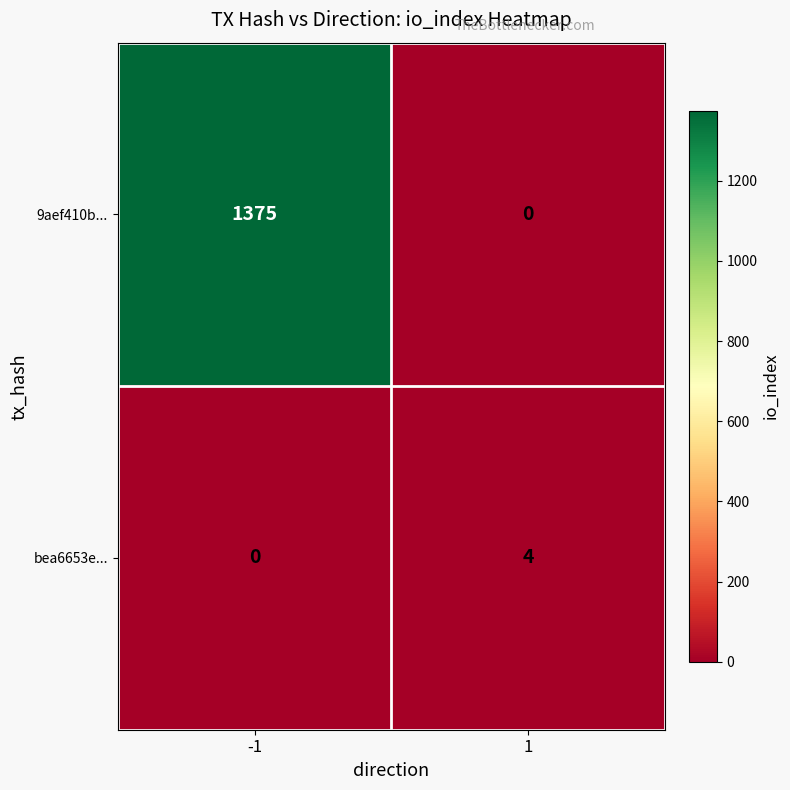

What is the highest value of the bea6653e... series?

4